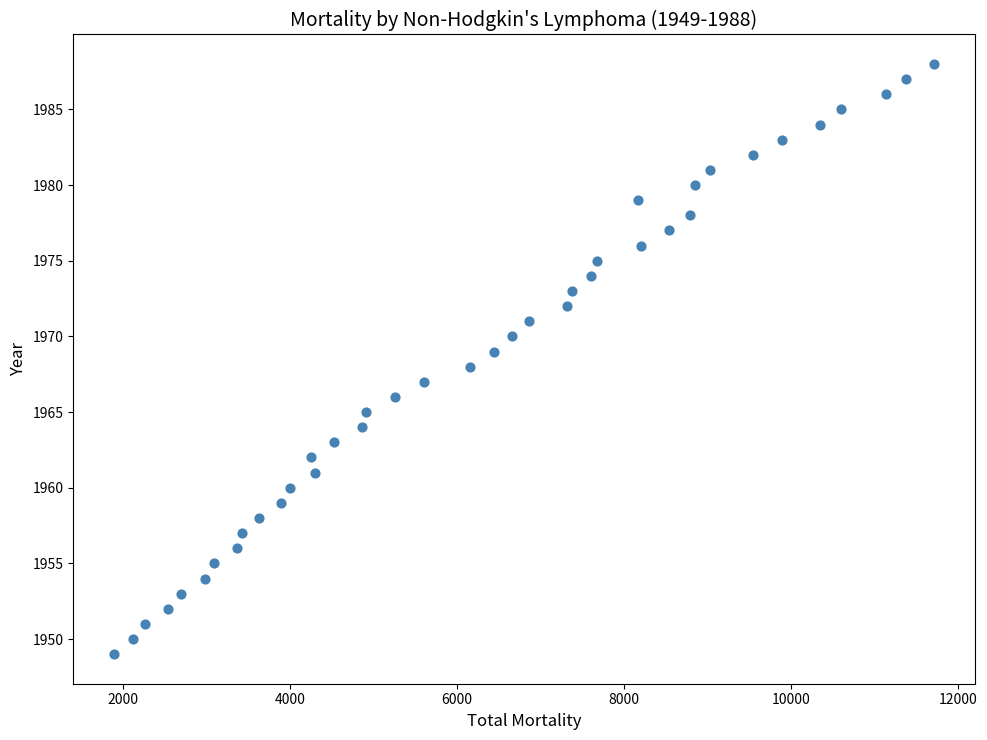

What is the range of Y values (max minus min)?

39